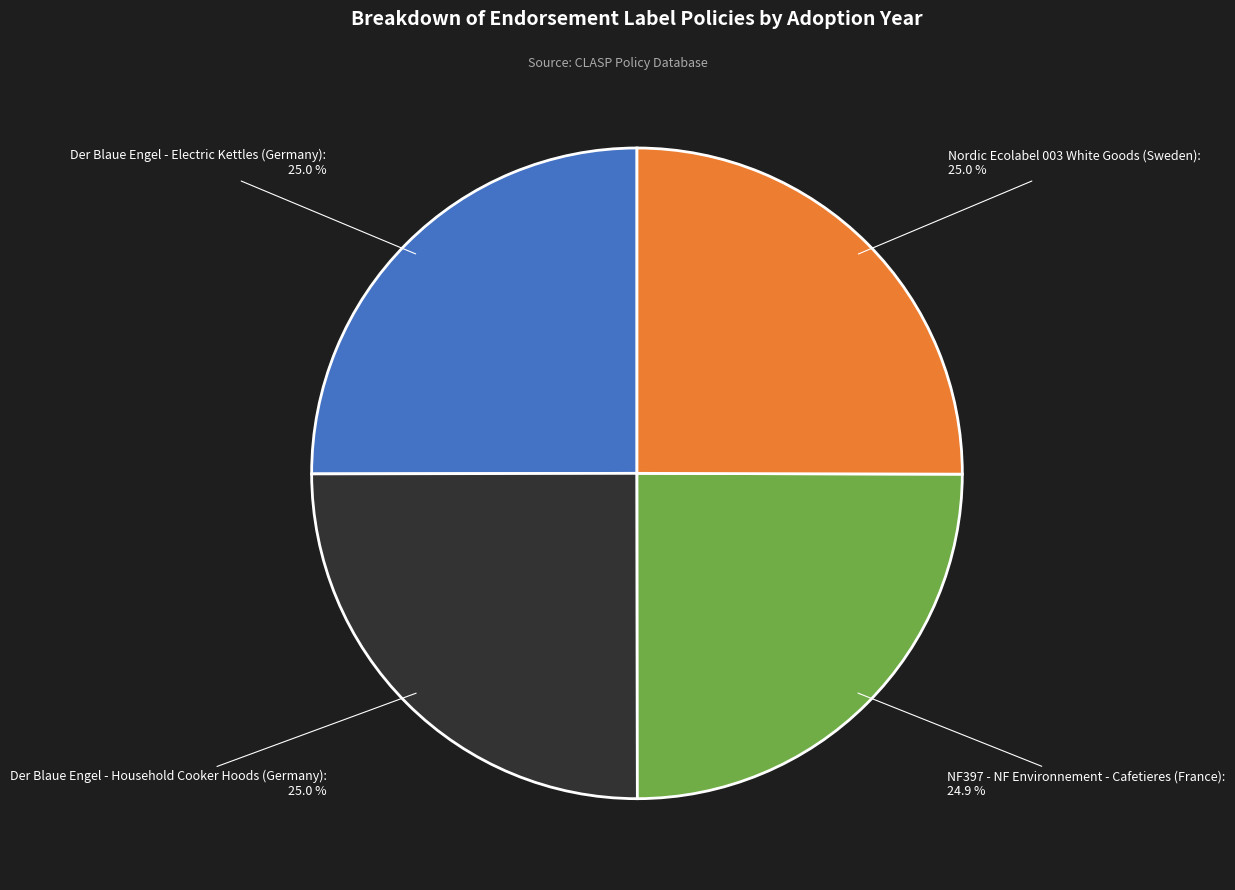

What is the ratio of the value at Der Blaue Engel - Electric Kettles (Germany) to the value at NF397 - NF Environnement - Cafetieres (France)?

1.0